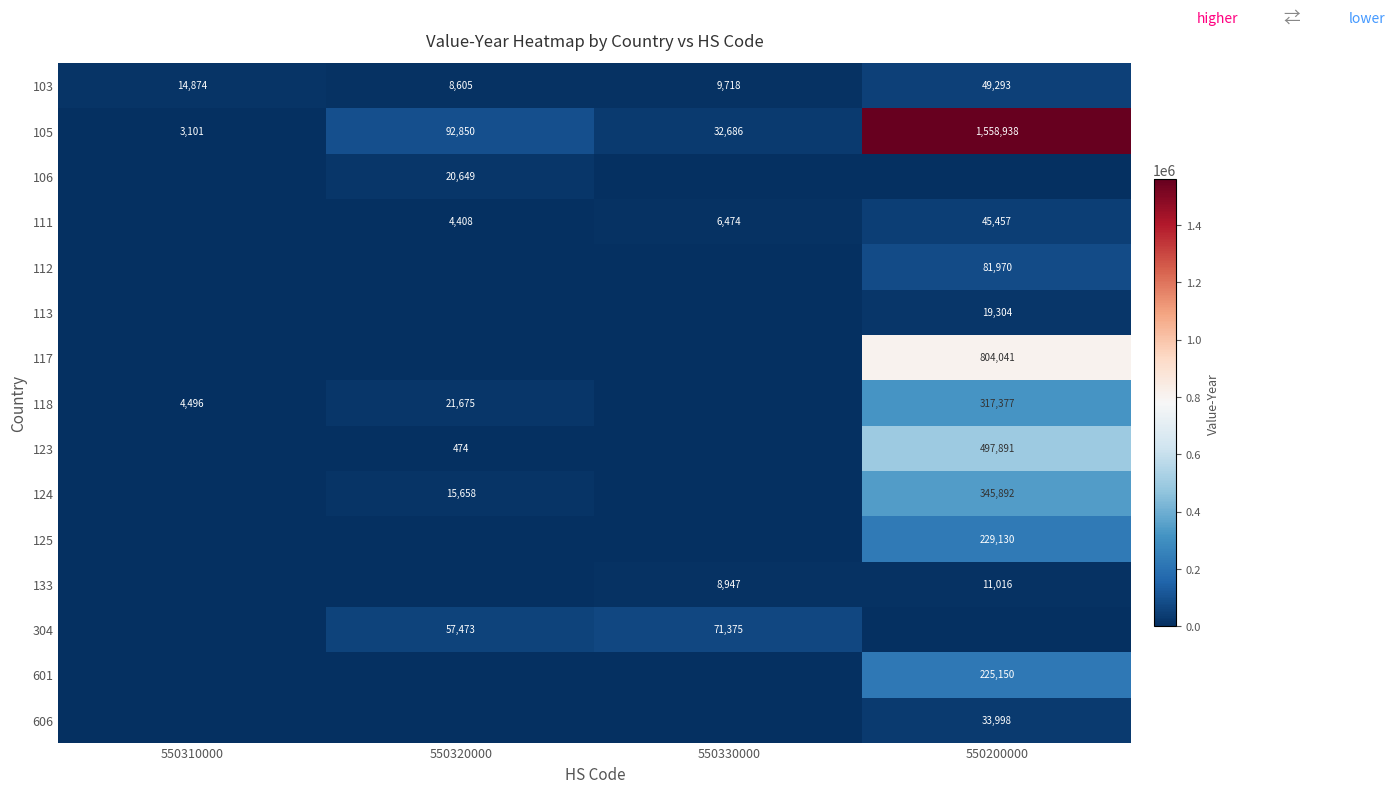

How many positive values does the 111 series have?

3